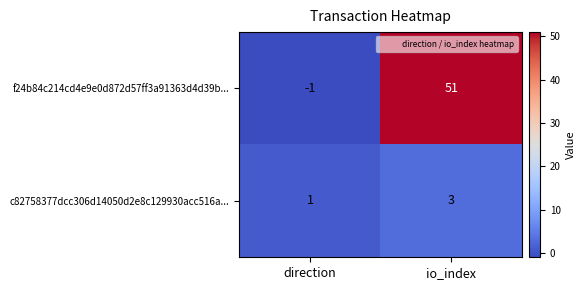

Which category has the lowest value across all series?

direction